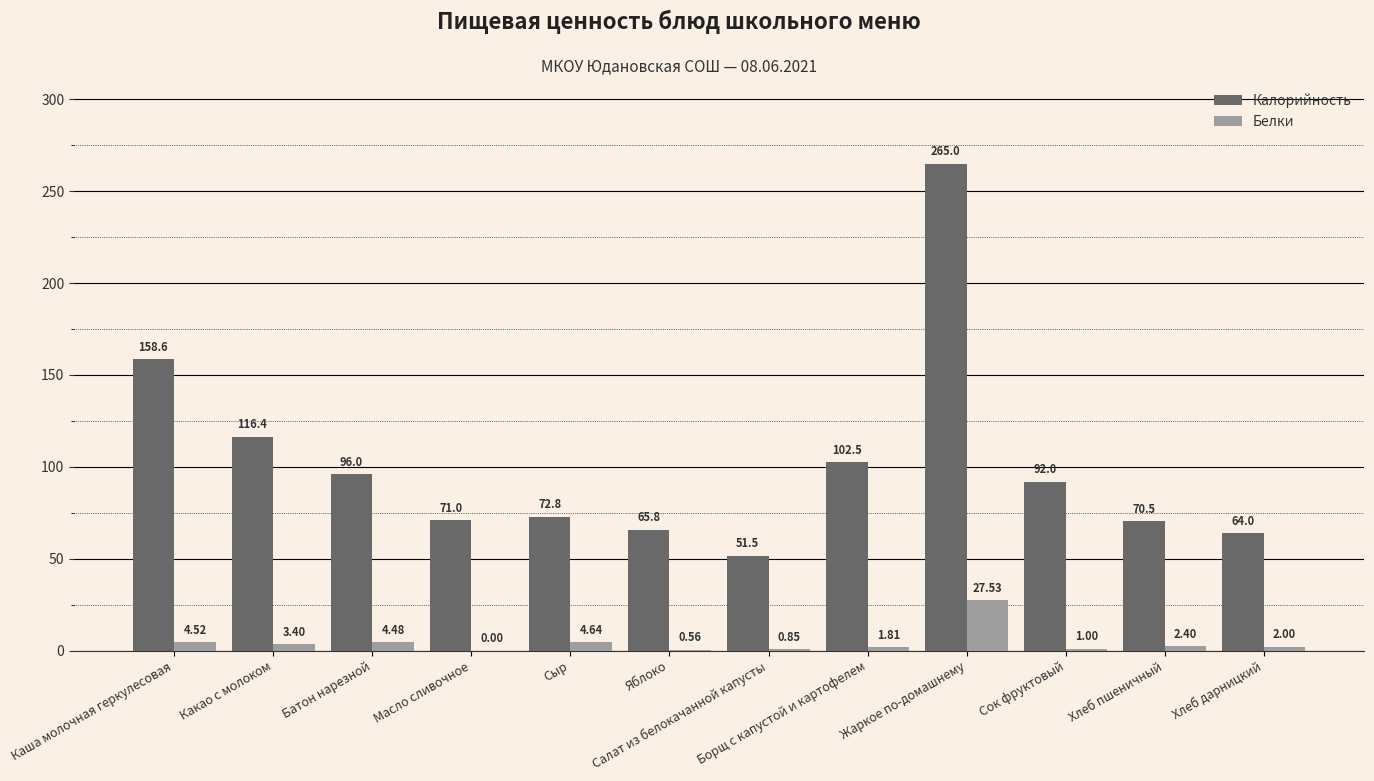

The value of Калорийность at Каша молочная геркулесовая is 158.6. True or false?

True